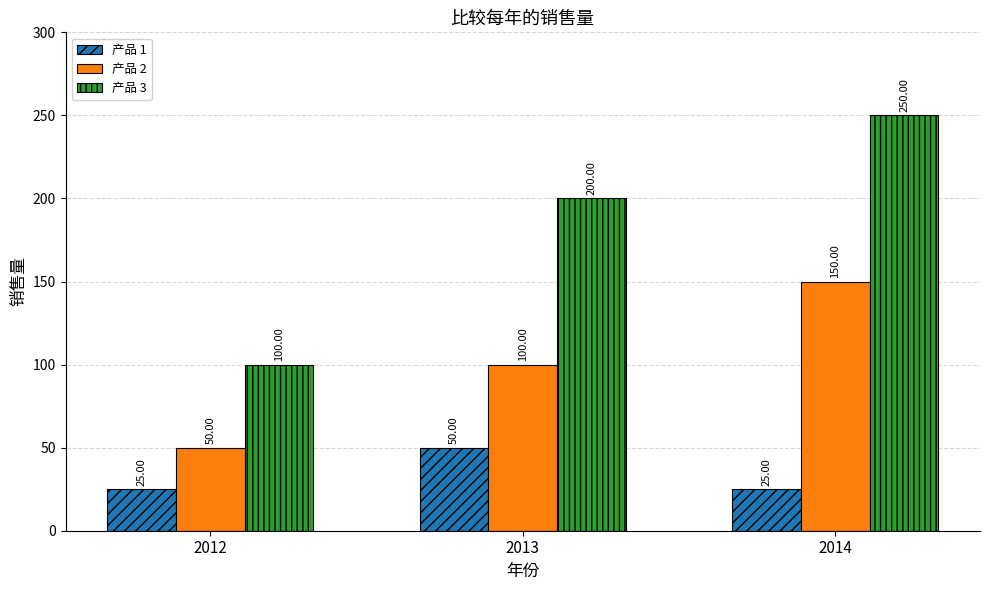

Reading left to right, transcribe all the data shown in this chart.

产品 1: 25	50	25
产品 2: 50	100	150
产品 3: 100	200	250